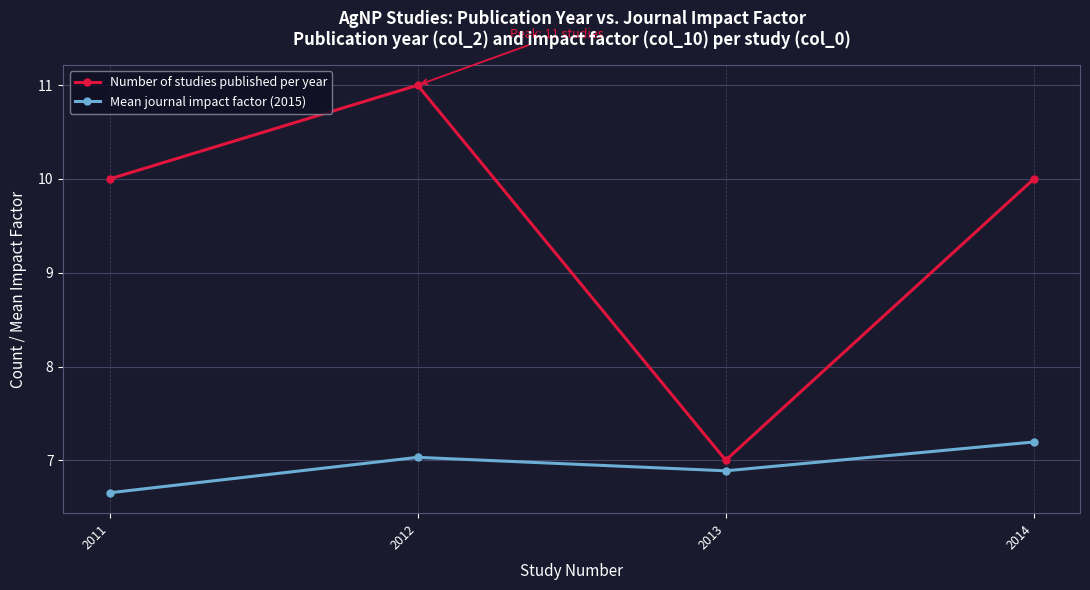

How many data points does each series have?

4